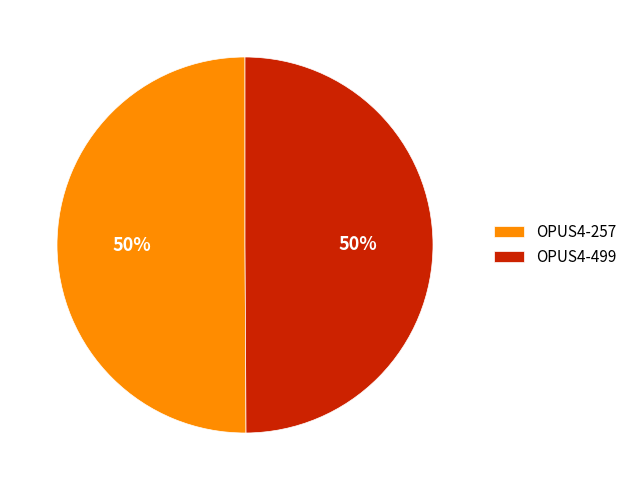

The OPUS4-257 slice represents 40% of the pie. True or false?

False